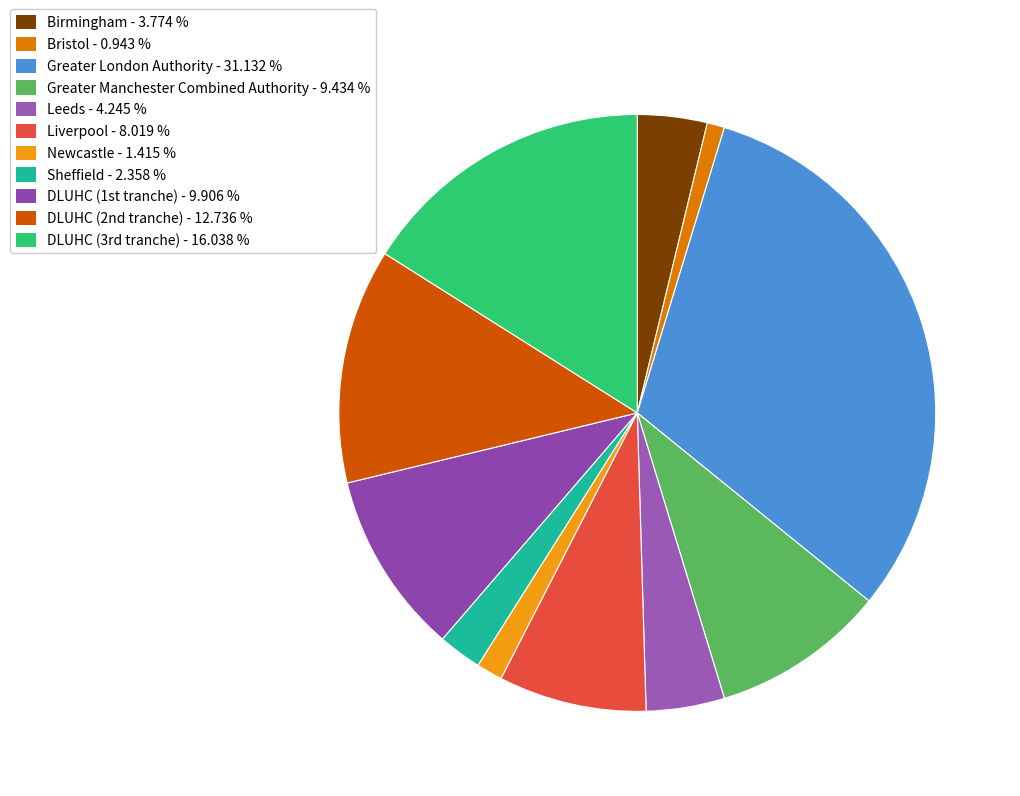

Rank the categories by value from lowest to highest.

Bristol, Newcastle, Sheffield, Birmingham, Leeds, Liverpool, Greater Manchester Combined Authority, DLUHC (1st tranche), DLUHC (2nd tranche), DLUHC (3rd tranche), Greater London Authority